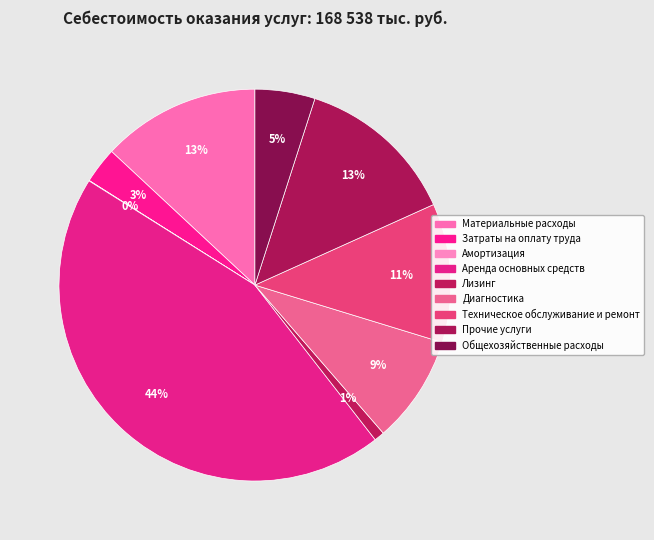

Is there any slice that represents more than half of the pie?

No